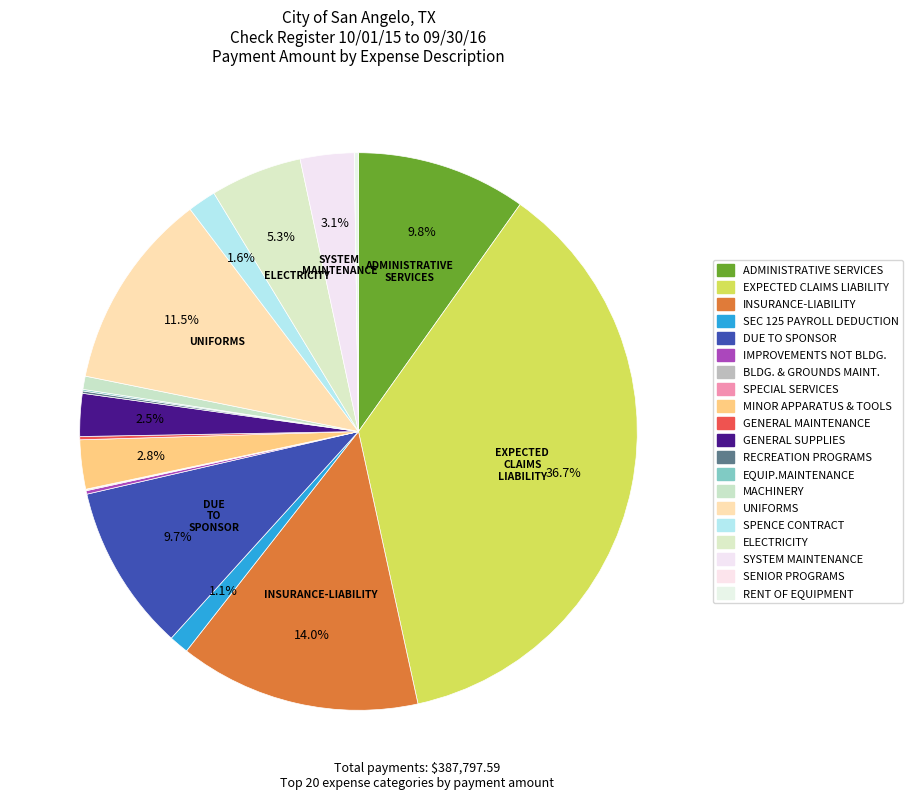

The GENERAL MAINTENANCE slice represents 0% of the pie. True or false?

True